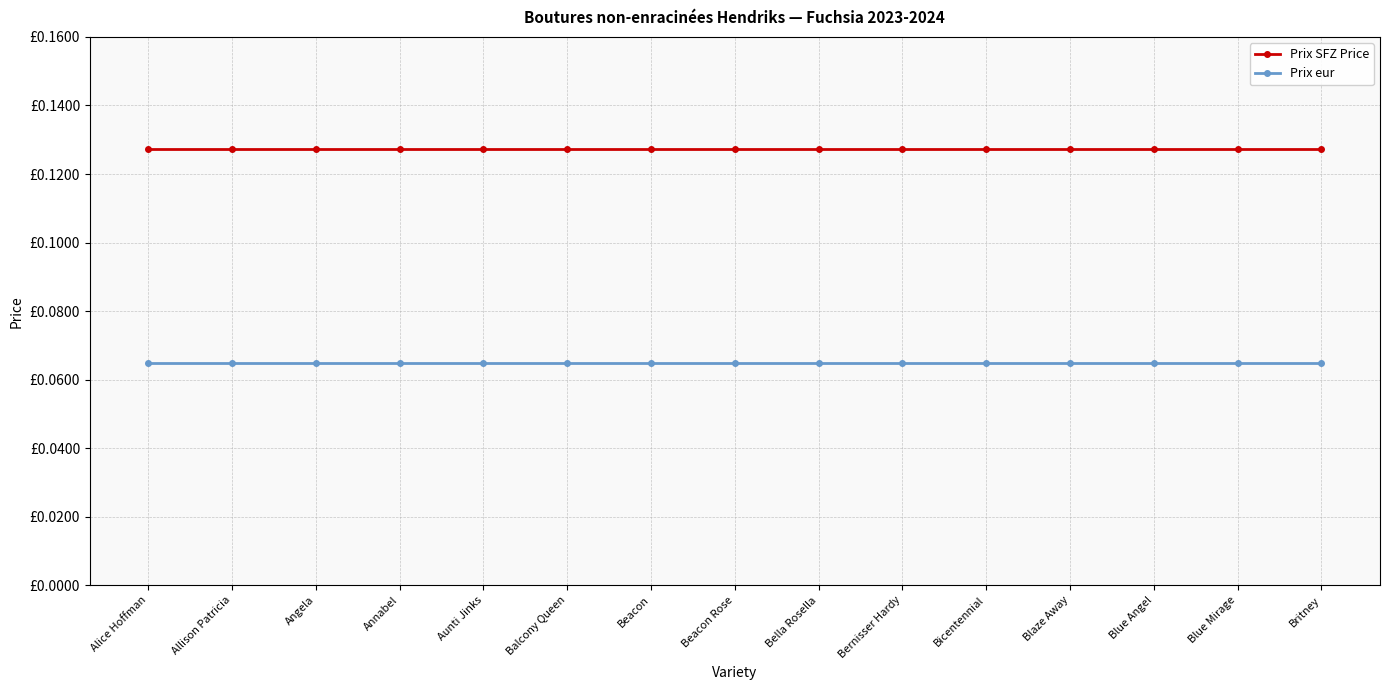

Which series has the widest spread of values?

Prix SFZ Price